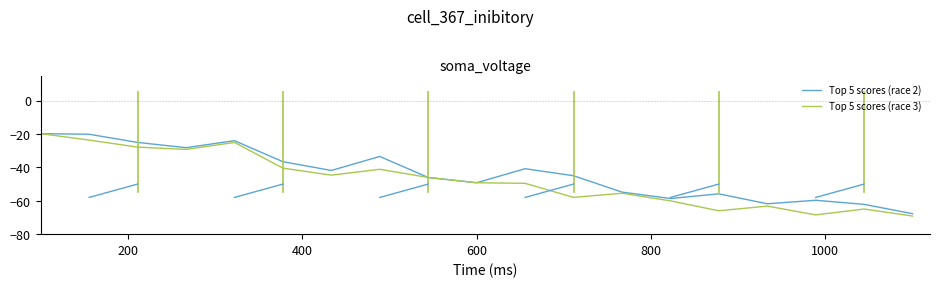

Which series has the largest total across all categories?

Top 5 scores (race 2)